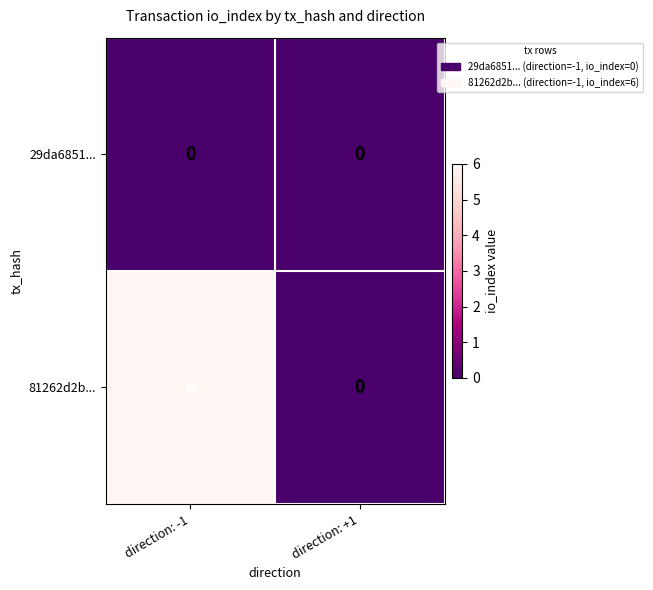

Reading right to left, list all the values displayed in this chart.

29da6851...: 0	0
81262d2b...: 0	6